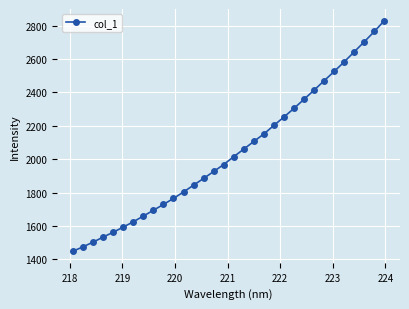

Count the number of values greater than 2014.

16